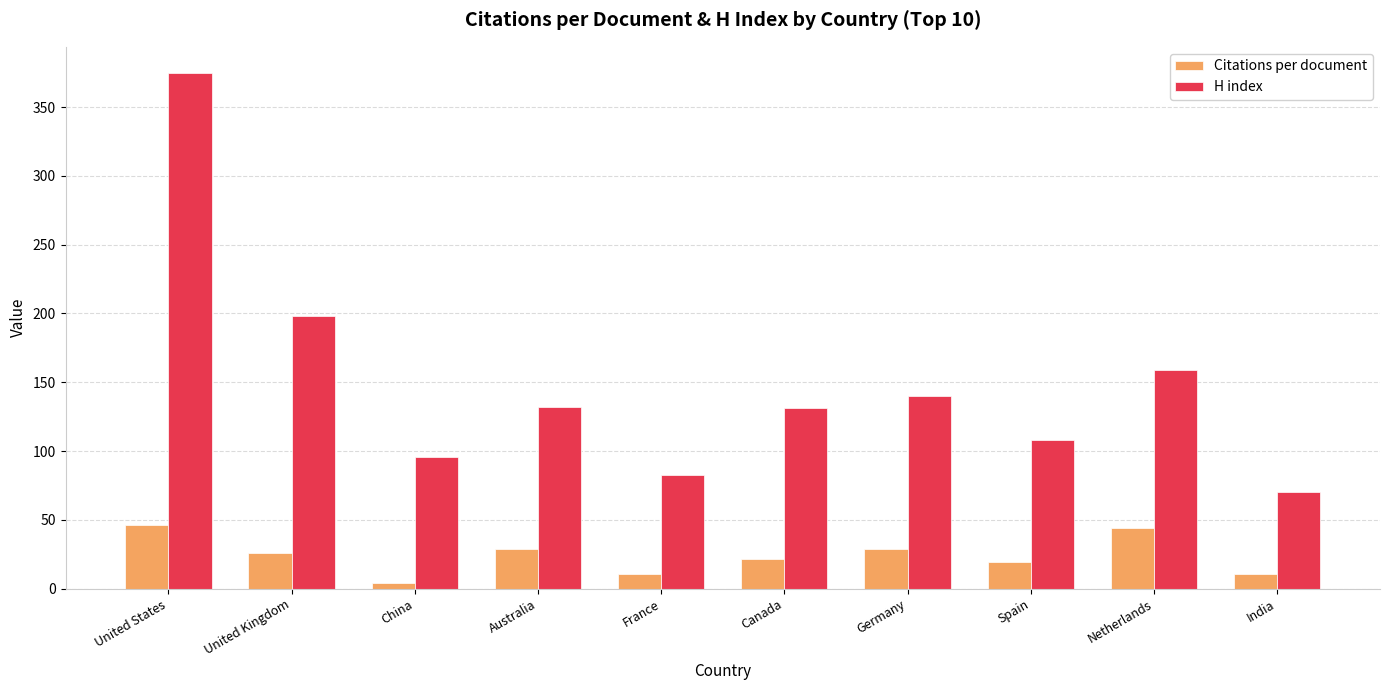

Rank the series at India from lowest to highest value.

Citations per document, H index